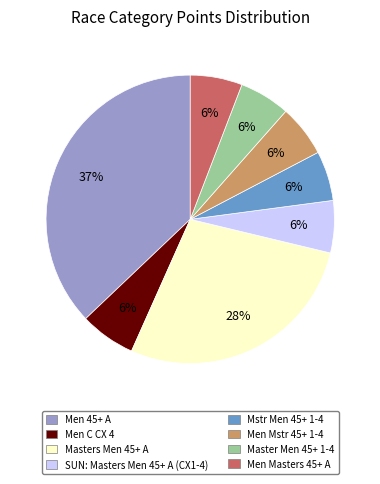

Count the number of slices in the pie.

8